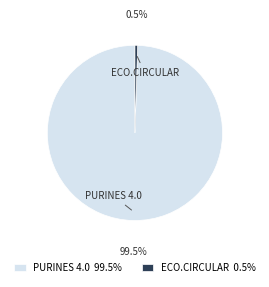

Does any single category account for the majority?

Yes